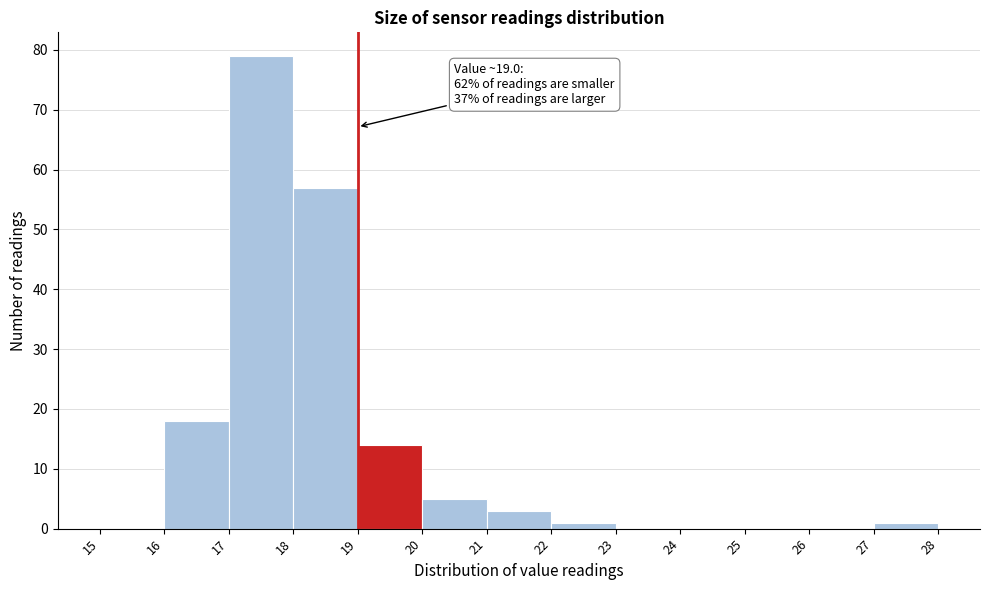

Which range on the x-axis has the tallest bar?

17 to 18